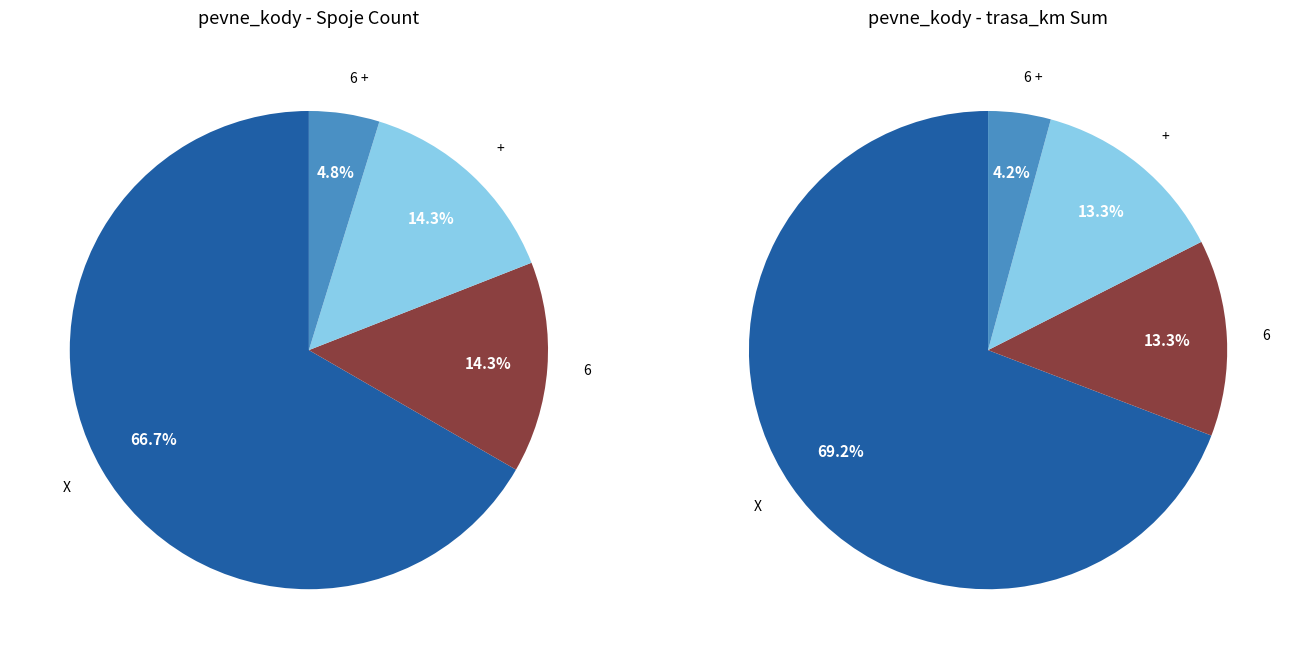

Which slice is the smallest?

6 +